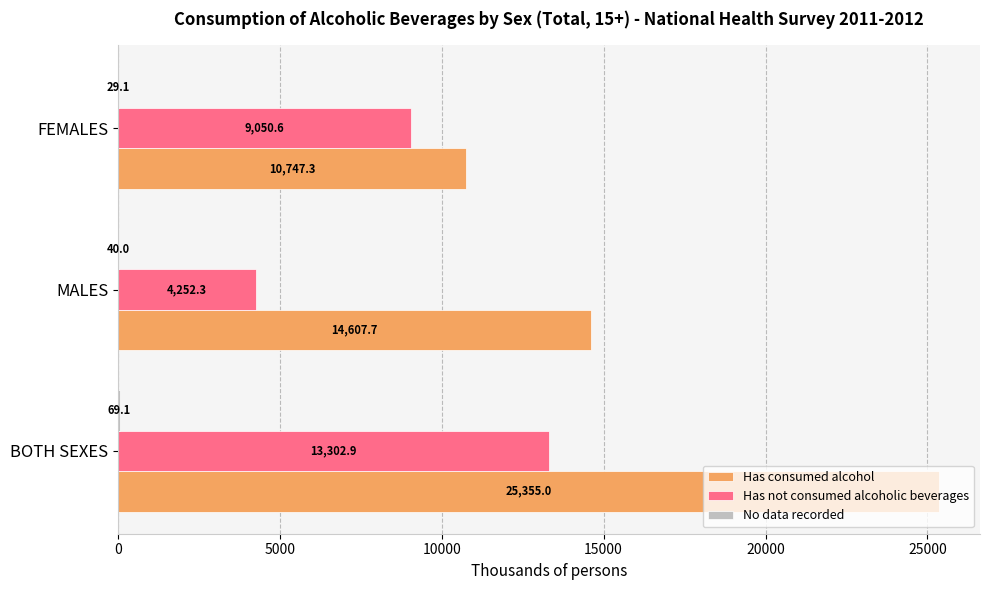

What is the approximate value of Has not consumed alcoholic beverages at BOTH SEXES?

13302.9